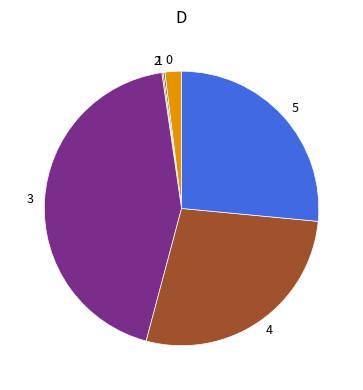

Between 3 and 4, which is larger?

3